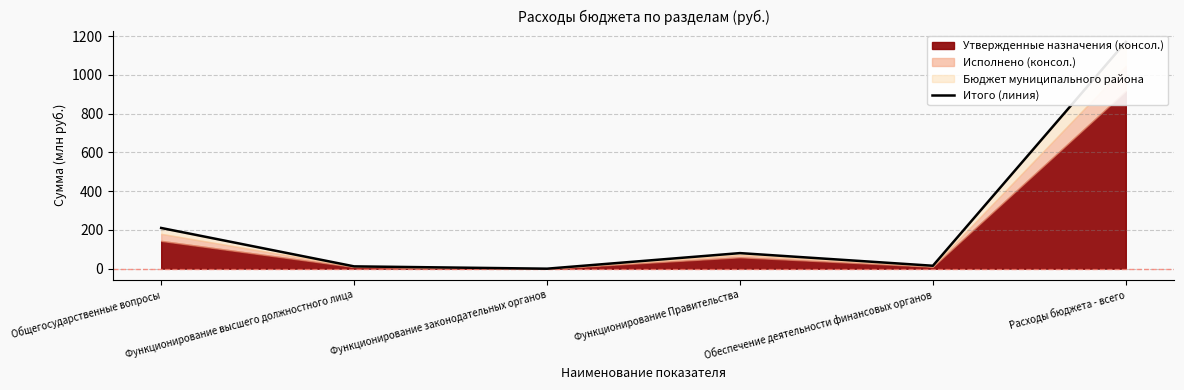

How many categories are shown in the chart?

6